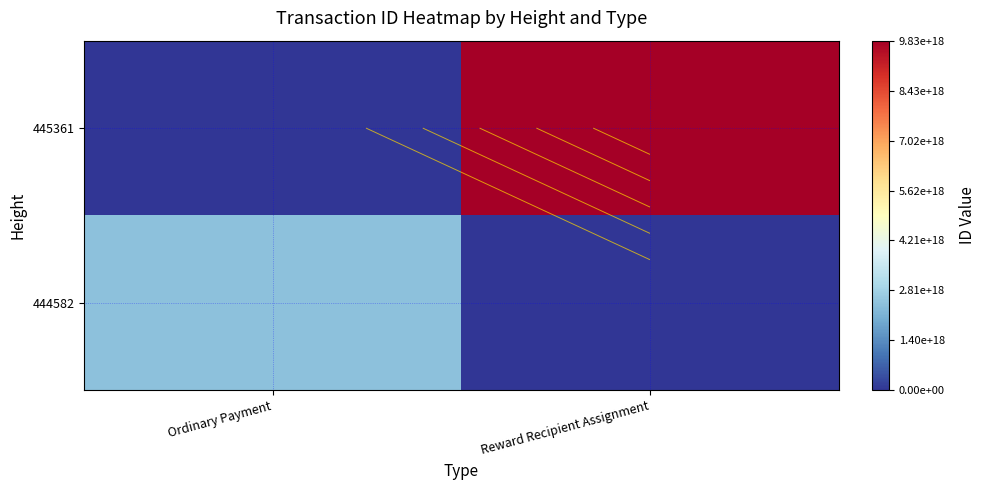

True or false: 444582 has a value of 0 at Reward Recipient Assignment.

True